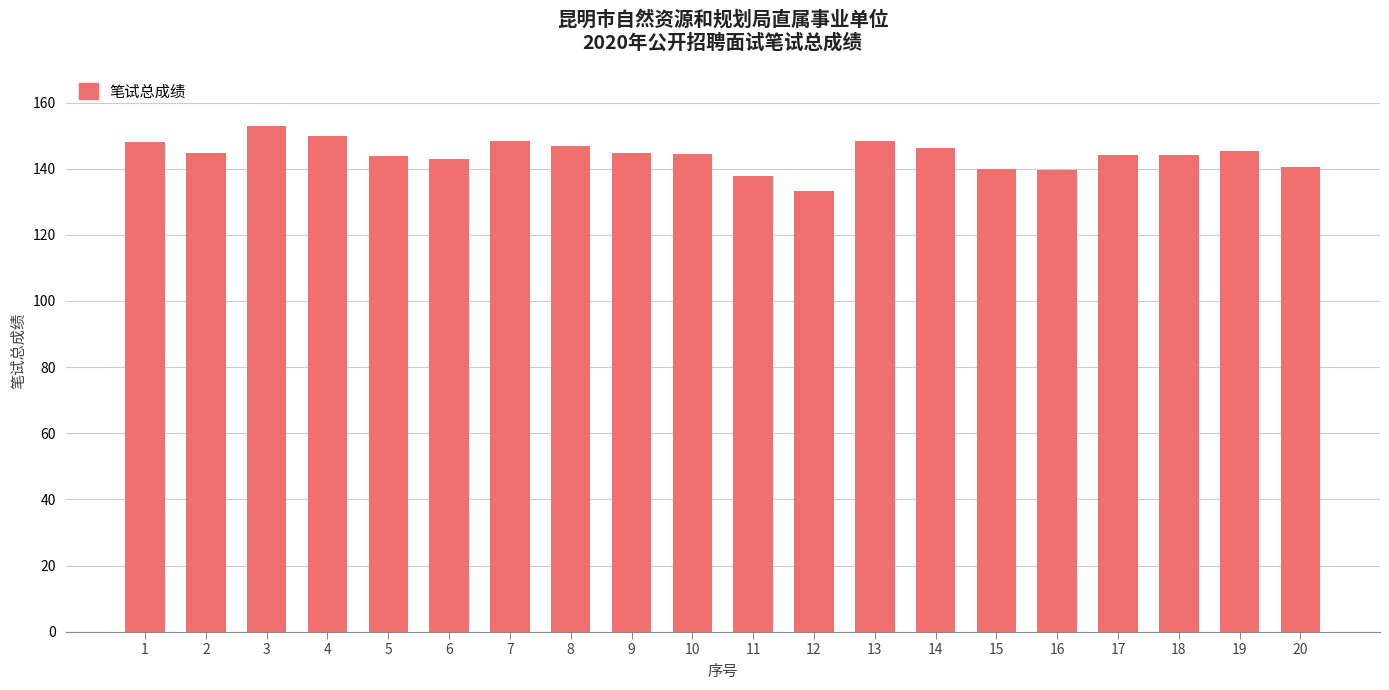

Count the number of categories in the chart.

20